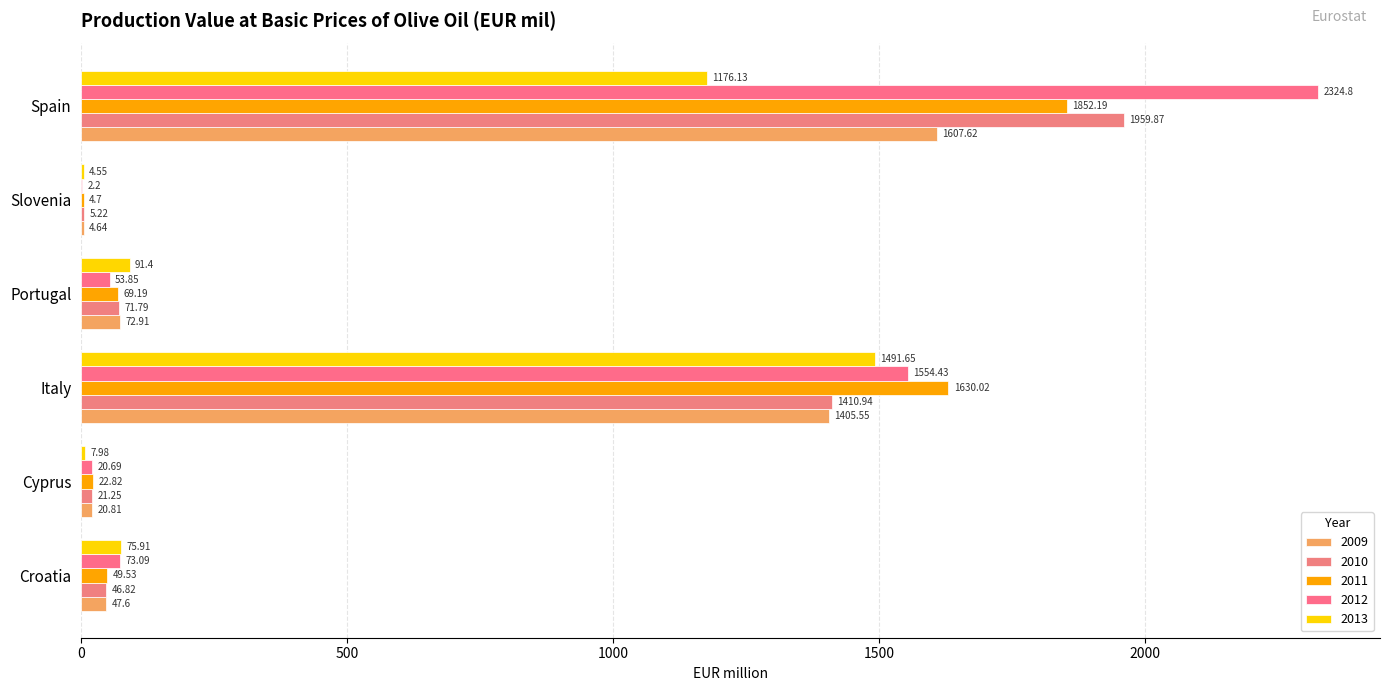

What is the highest value of the 2011 series?

1852.2